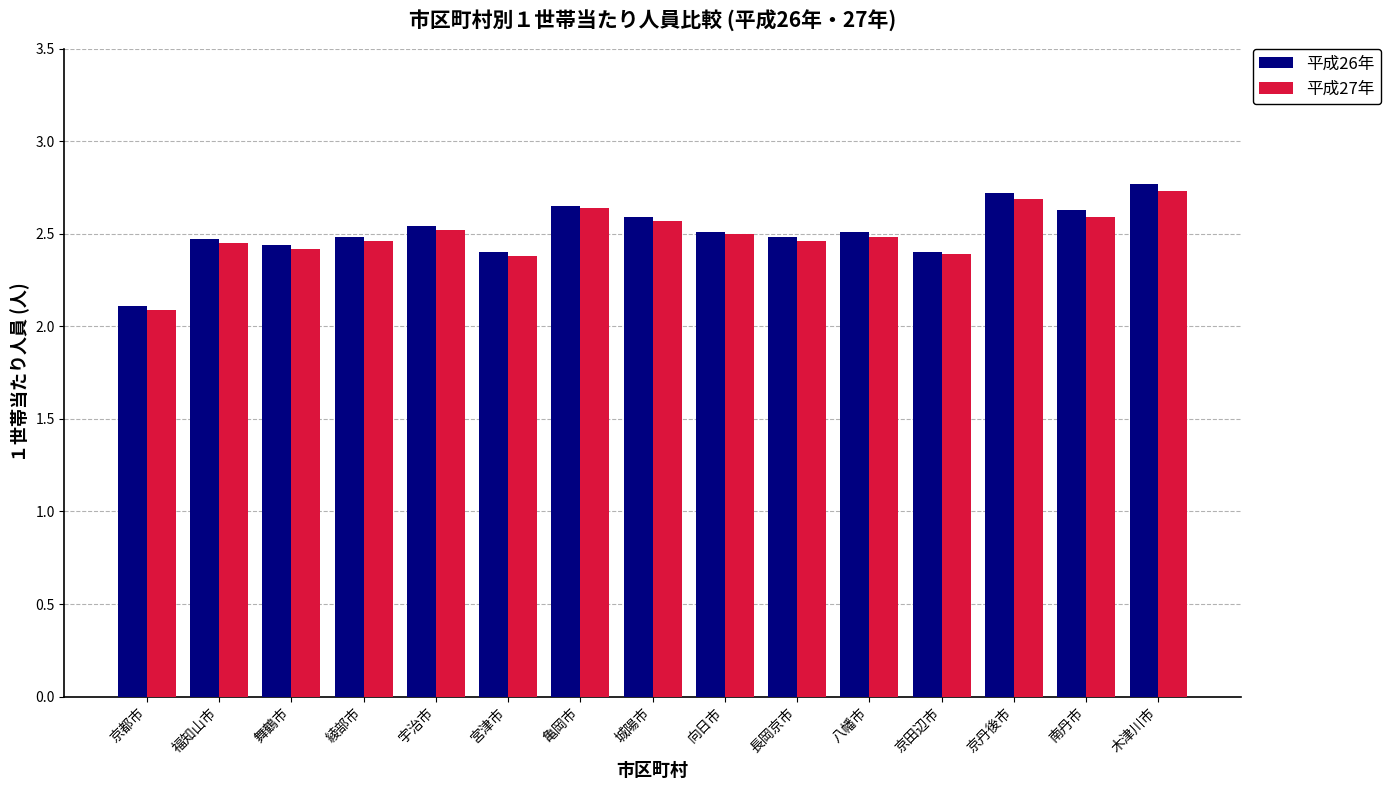

What is the label of the 3rd bar from the right?

京丹後市